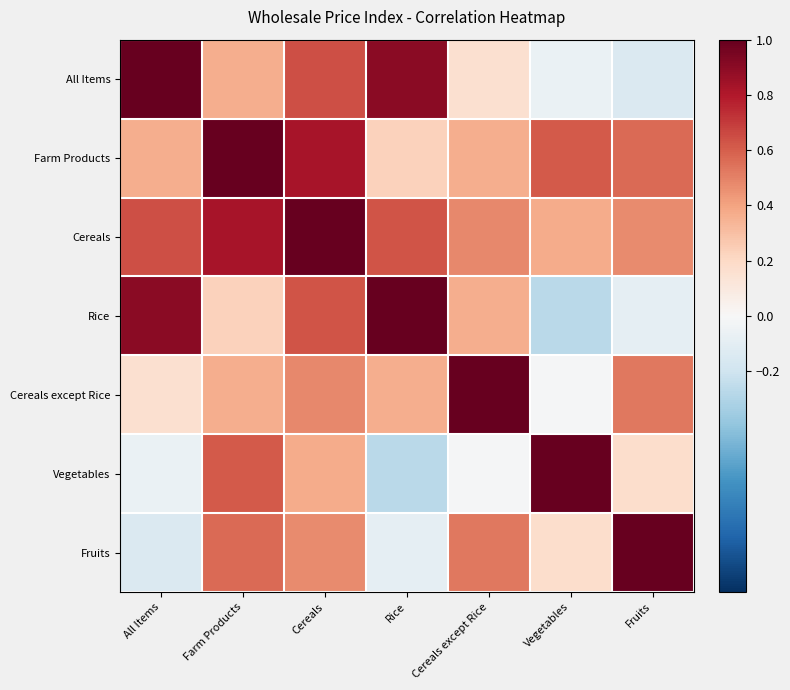

Reading right to left, transcribe all the data shown in this chart.

All Items: Fruits=-0.1	Vegetables=-0.1	Cereals except Rice=0.2	Rice=0.9	Cereals=0.6	Farm Products=0.4	All Items=1.0
Farm Products: Fruits=0.6	Vegetables=0.6	Cereals except Rice=0.4	Rice=0.2	Cereals=0.8	Farm Products=1.0	All Items=0.4
Cereals: Fruits=0.5	Vegetables=0.4	Cereals except Rice=0.5	Rice=0.6	Cereals=1.0	Farm Products=0.8	All Items=0.6
Rice: Fruits=-0.1	Vegetables=-0.3	Cereals except Rice=0.4	Rice=1.0	Cereals=0.6	Farm Products=0.2	All Items=0.9
Cereals except Rice: Fruits=0.5	Vegetables=-0.0	Cereals except Rice=1.0	Rice=0.4	Cereals=0.5	Farm Products=0.4	All Items=0.2
Vegetables: Fruits=0.2	Vegetables=1.0	Cereals except Rice=-0.0	Rice=-0.3	Cereals=0.4	Farm Products=0.6	All Items=-0.1
Fruits: Fruits=1.0	Vegetables=0.2	Cereals except Rice=0.5	Rice=-0.1	Cereals=0.5	Farm Products=0.6	All Items=-0.1